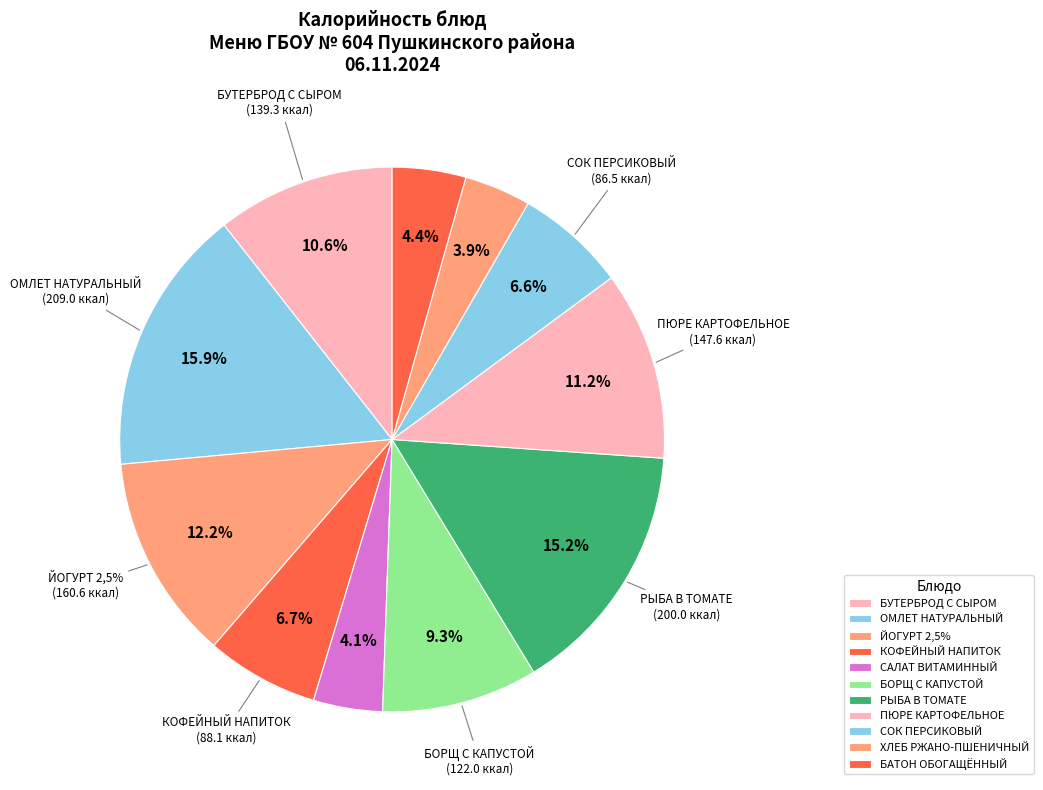

To the nearest percent, what portion does КОФЕЙНЫЙ НАПИТОК represent?

7%